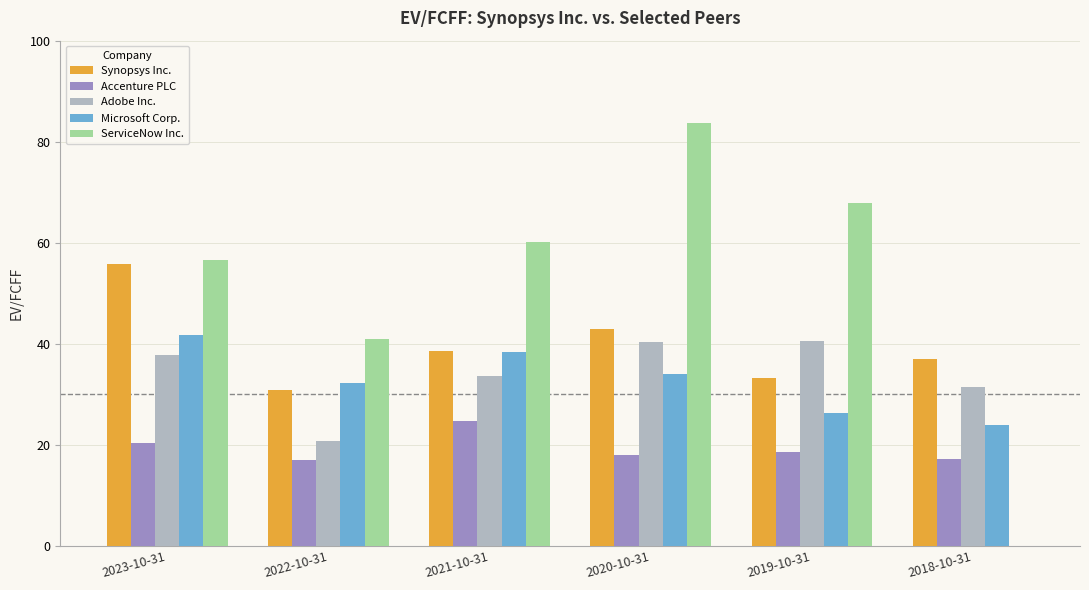

What is the sum of all Accenture PLC values?

115.6